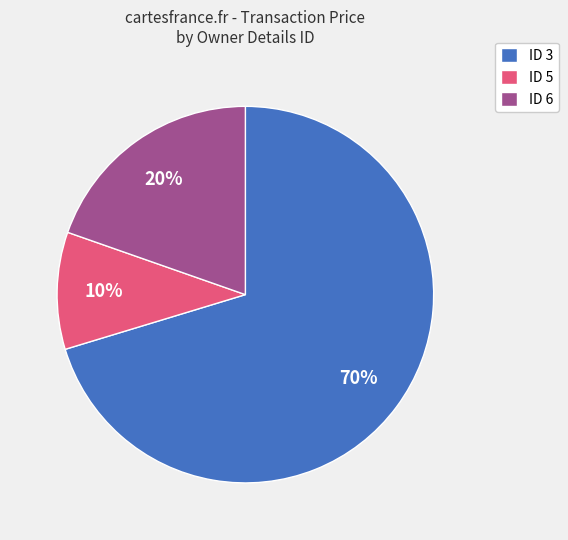

The ID 3 slice represents 70% of the pie. True or false?

True